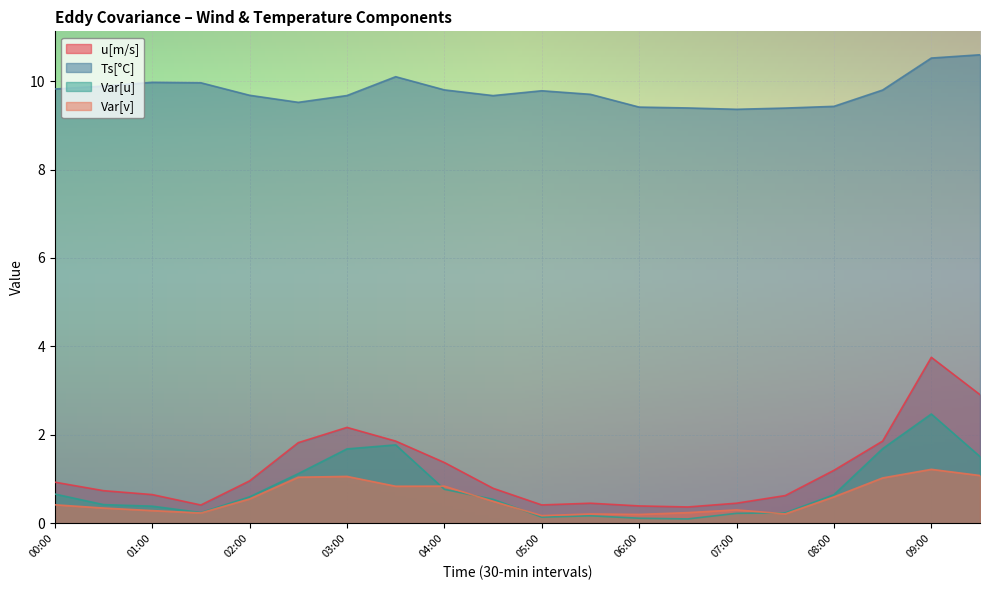

Where is the first local minimum for Var[v]?

01:30